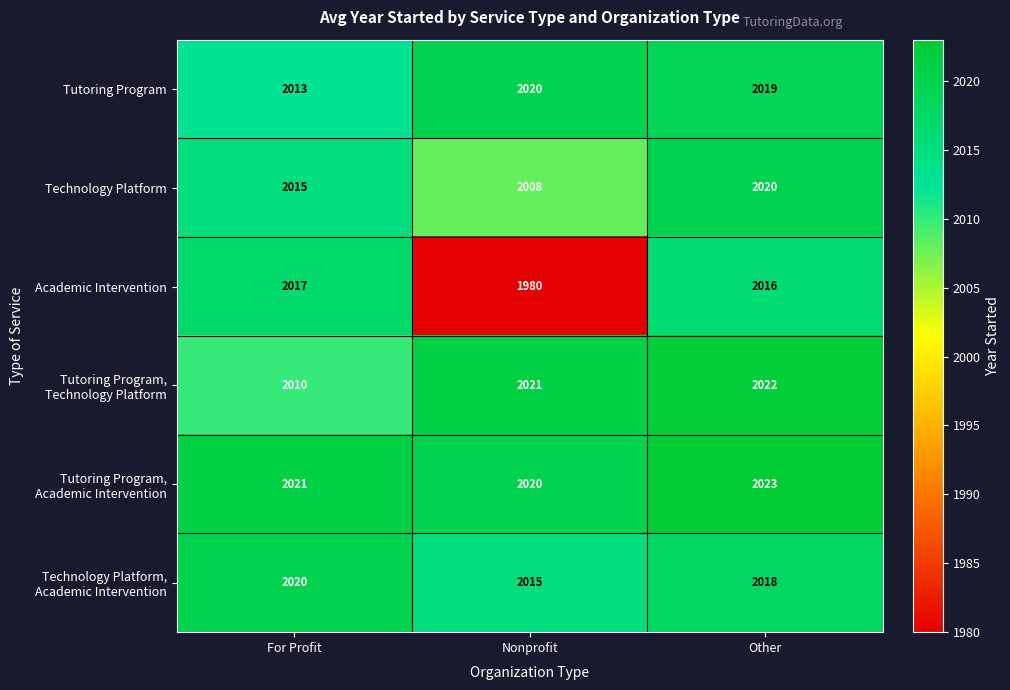

At which label does Tutoring Program, Technology Platform reach its minimum?

For Profit